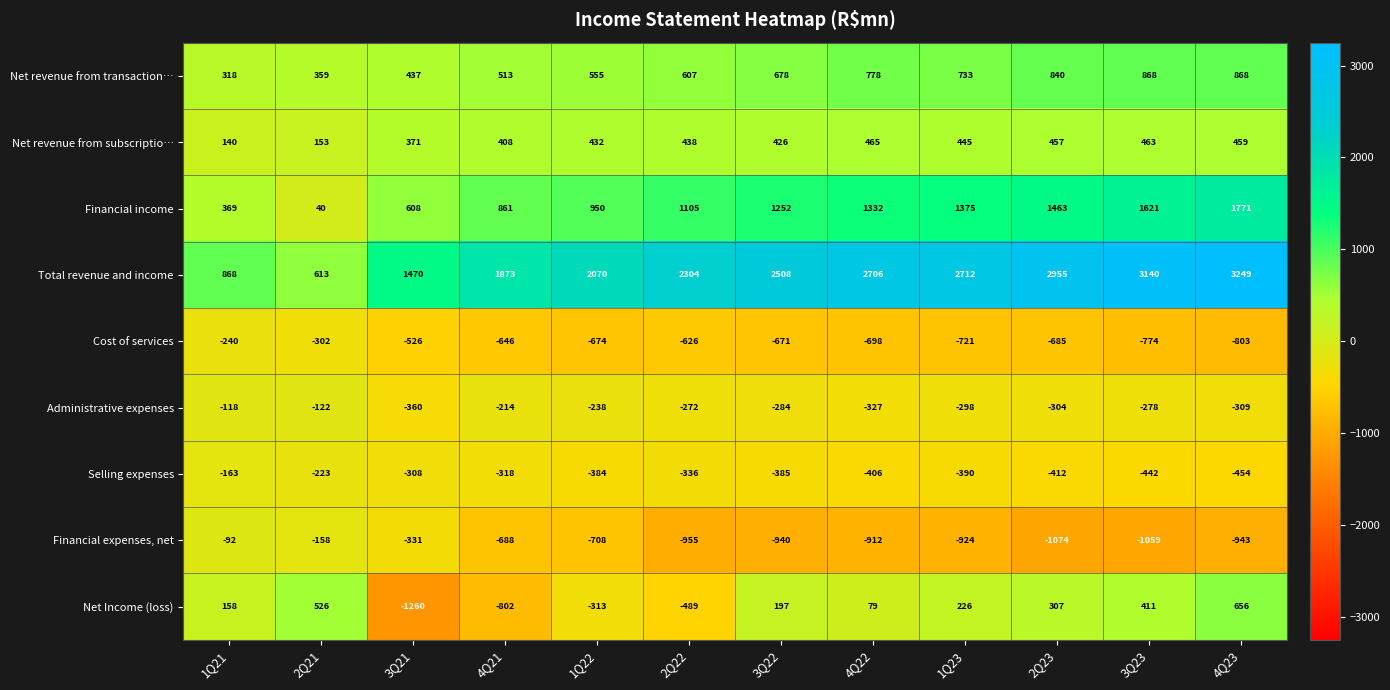

Read the Financial income value at 2Q21, to the nearest 10.

40